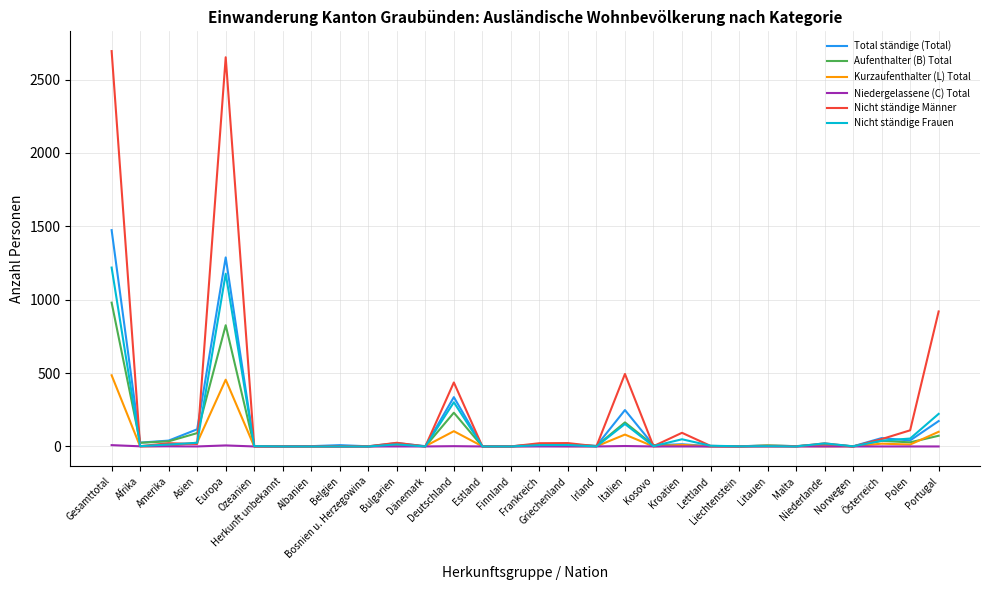

Is it true that Nicht ständige Frauen equals 0 at Albanien?

True